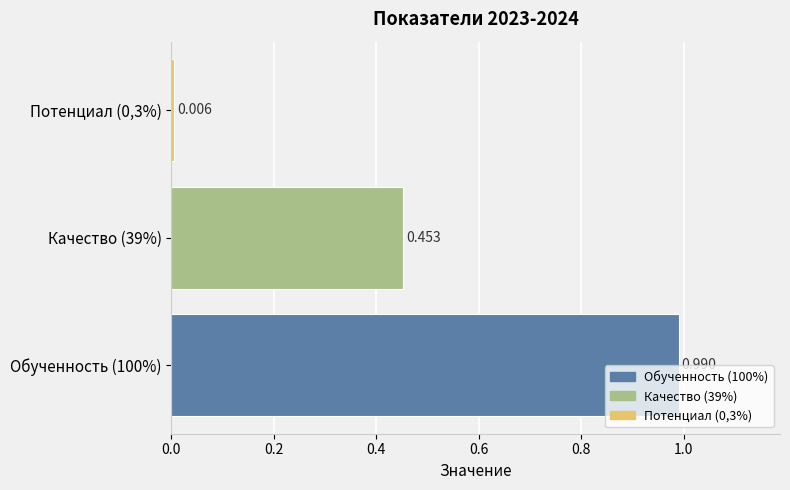

Does the chart contain any negative values?

No